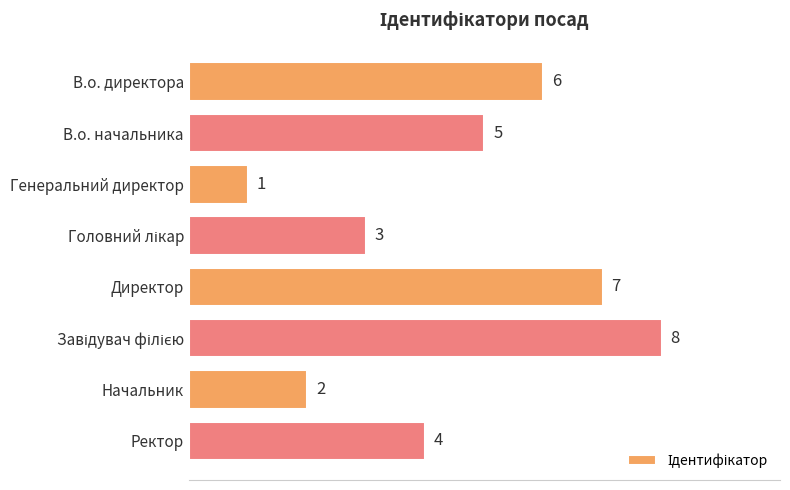

What is the label of the 3rd bar from the top?

Генеральний директор